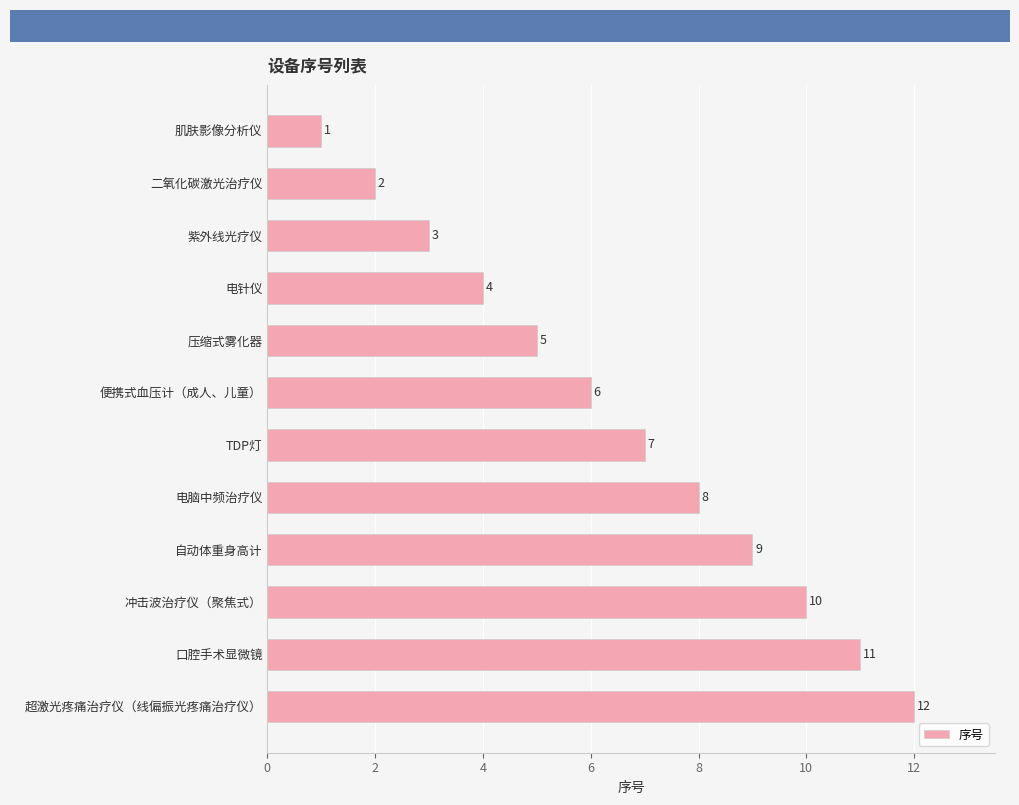

What is the smallest value displayed?

1